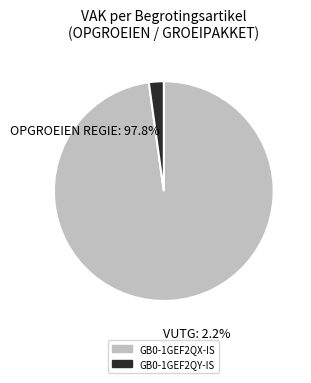

To the nearest percent, what is the average slice percentage?

50%